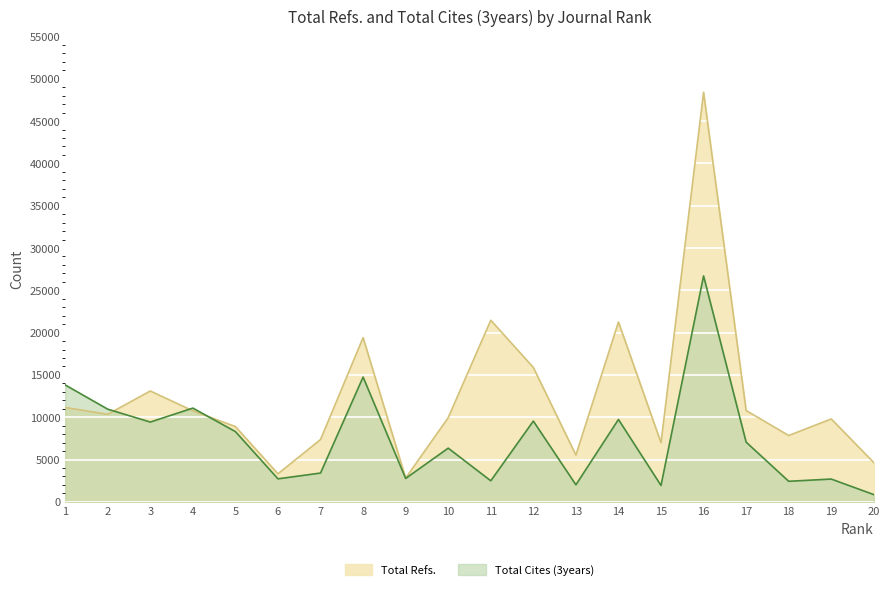

What is the difference between the Total Refs. values at 7 and 18?

473